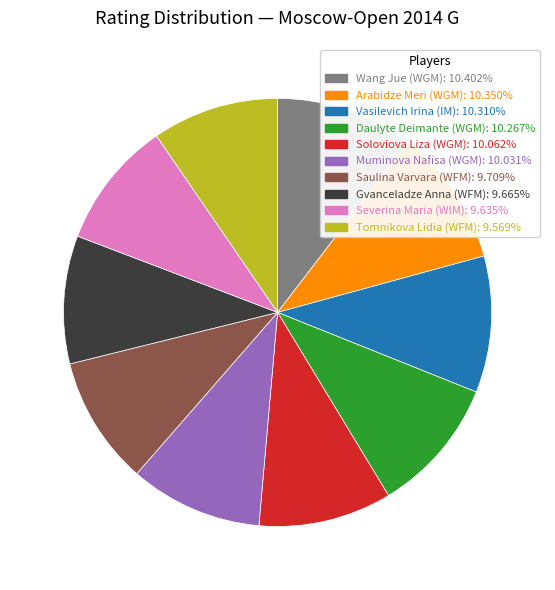

How many slices are in this pie chart?

10